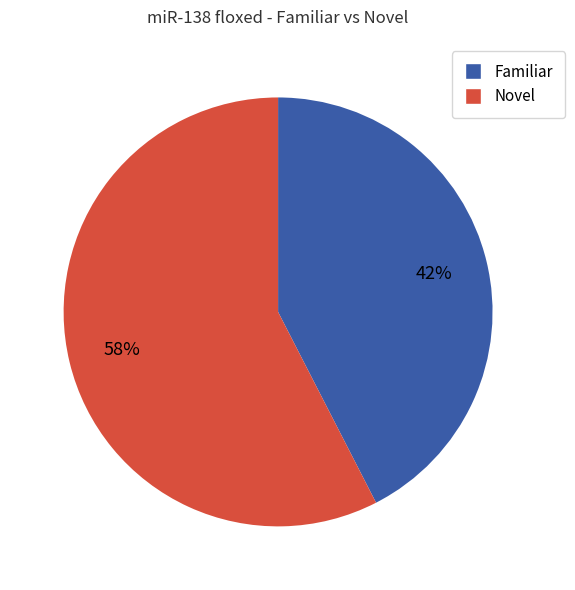

Which slice is the largest?

Novel